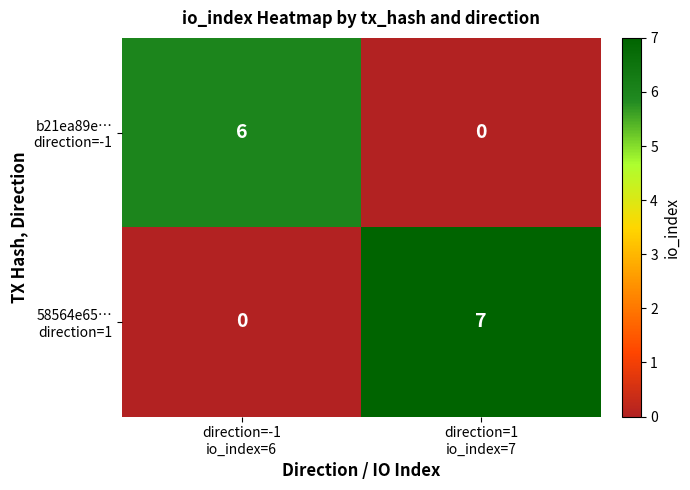

What is the maximum value shown in the chart?

7